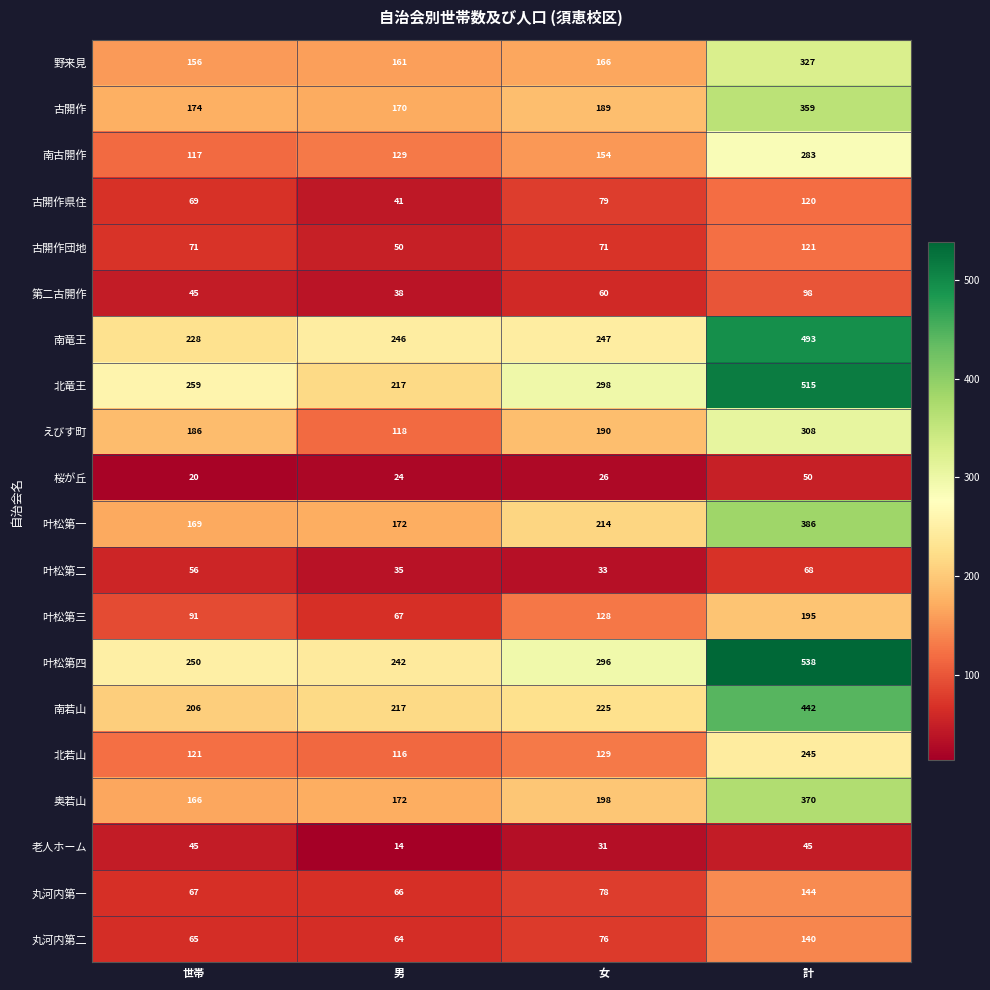

Count the number of data series in this chart.

20